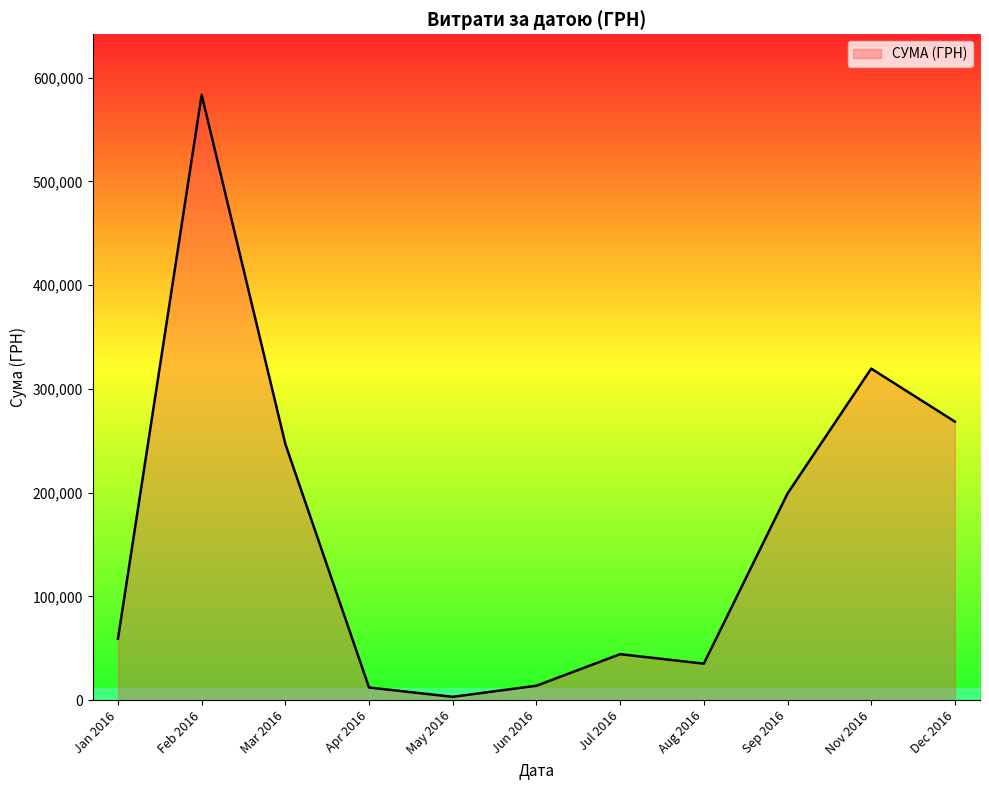

What is the maximum value shown in the chart?

583556.1